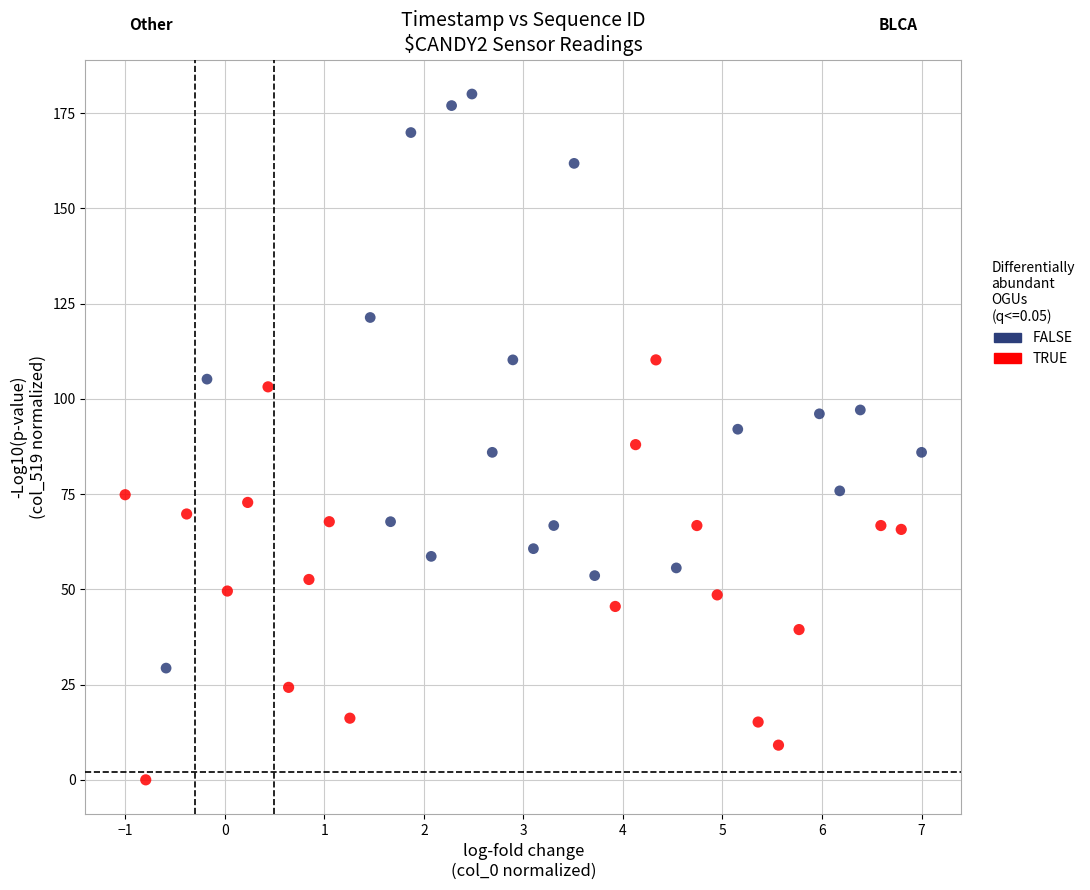

Which series has the widest spread of Y values?

FALSE